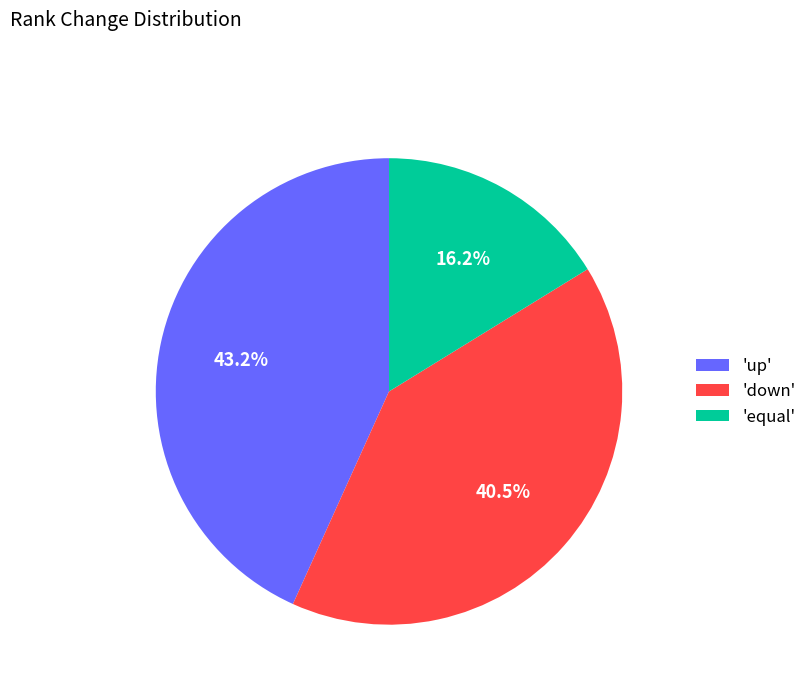

What is the ratio of the value at 'down' to the value at 'up'?

0.9